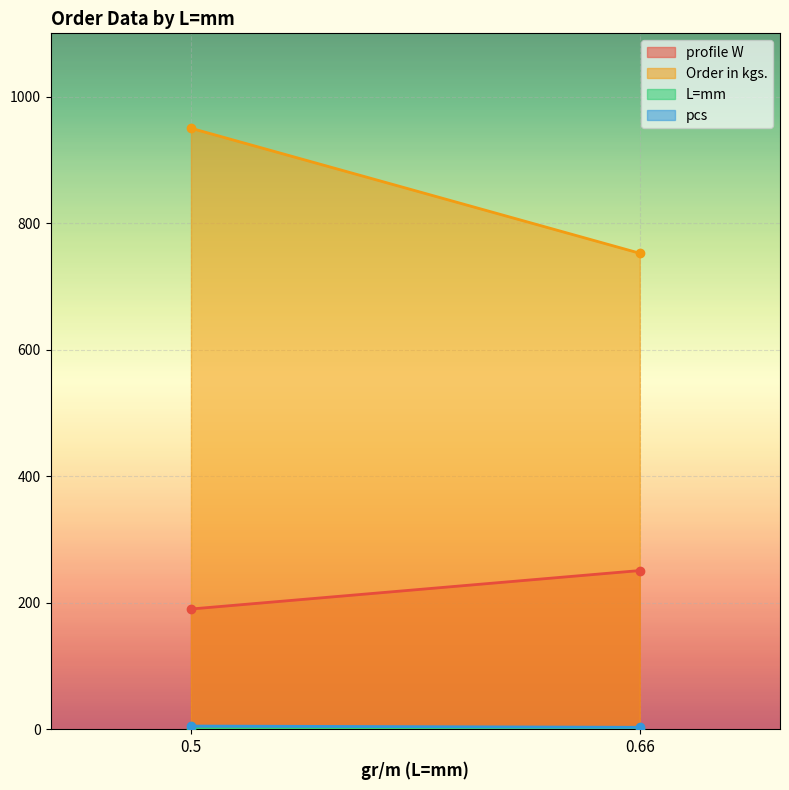

Between 0.66 and 0.5, which is larger?

0.66